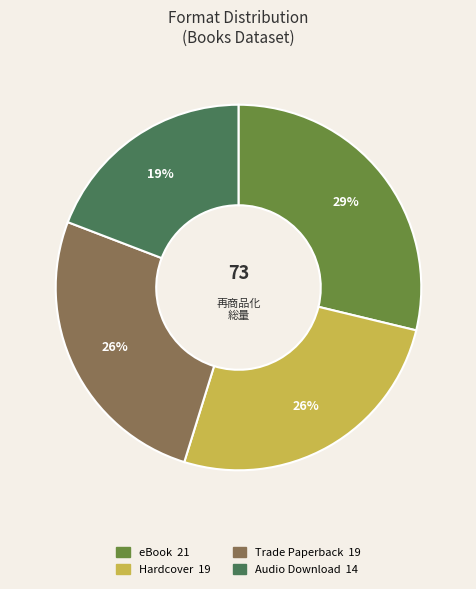

Count the number of slices in the pie.

4